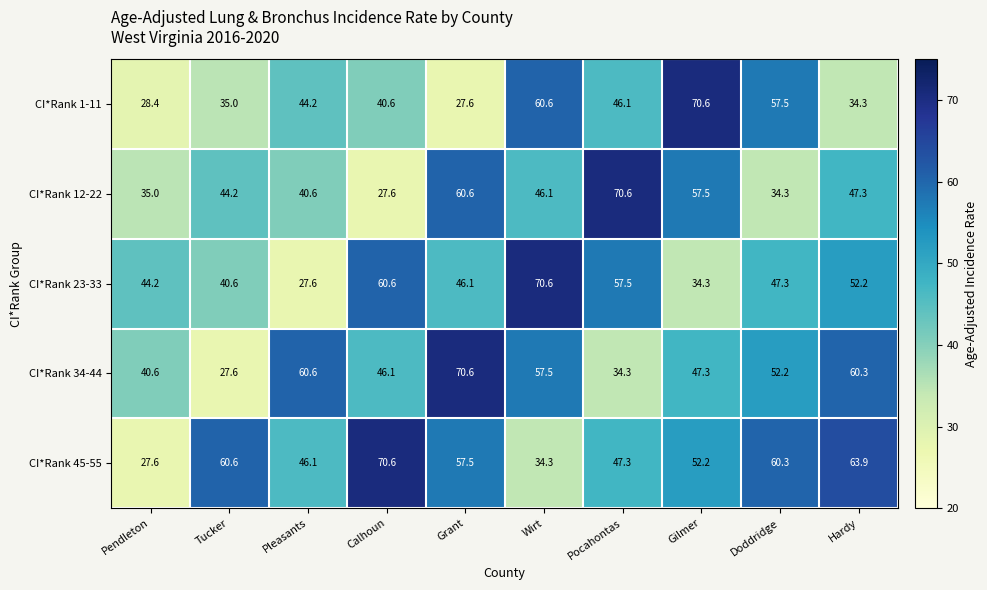

At which category is the sum across all series the highest?

Wirt